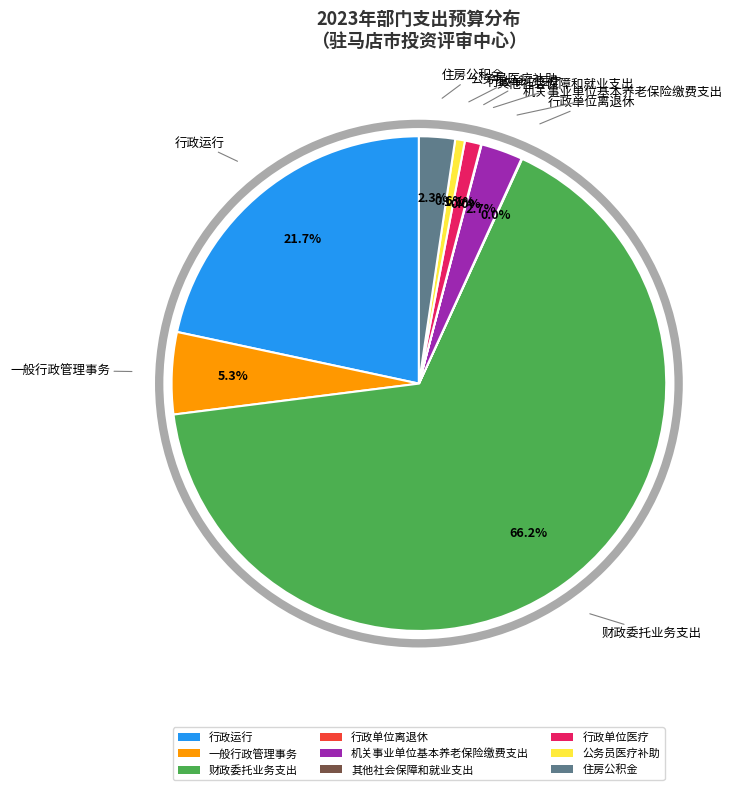

Is there a majority slice in this chart?

Yes